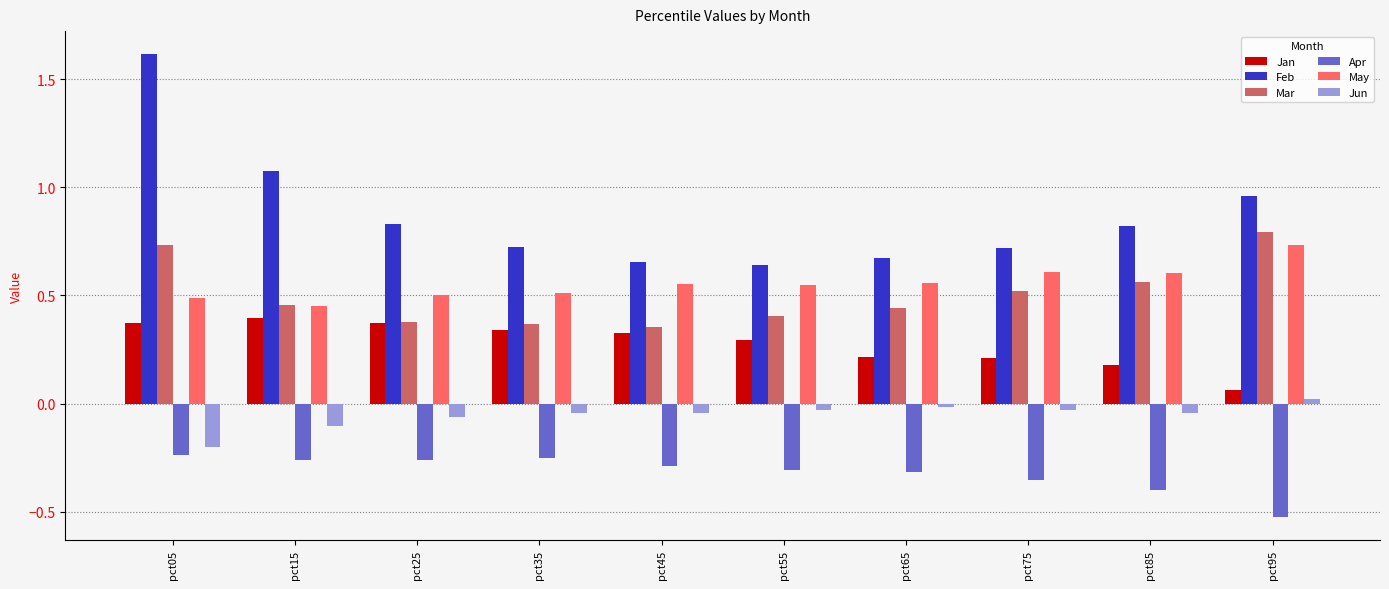

The value of Jan at pct75 is 0.2. True or false?

True